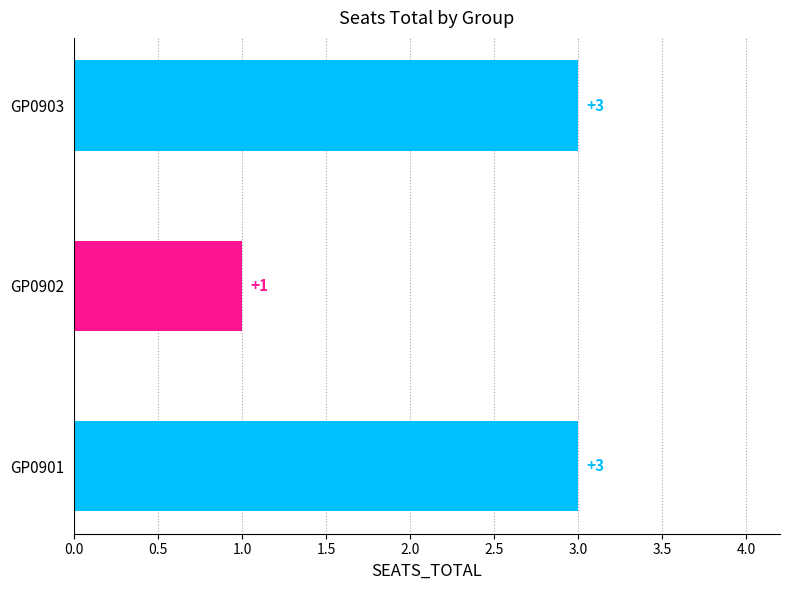

What is the sum of all values?

7